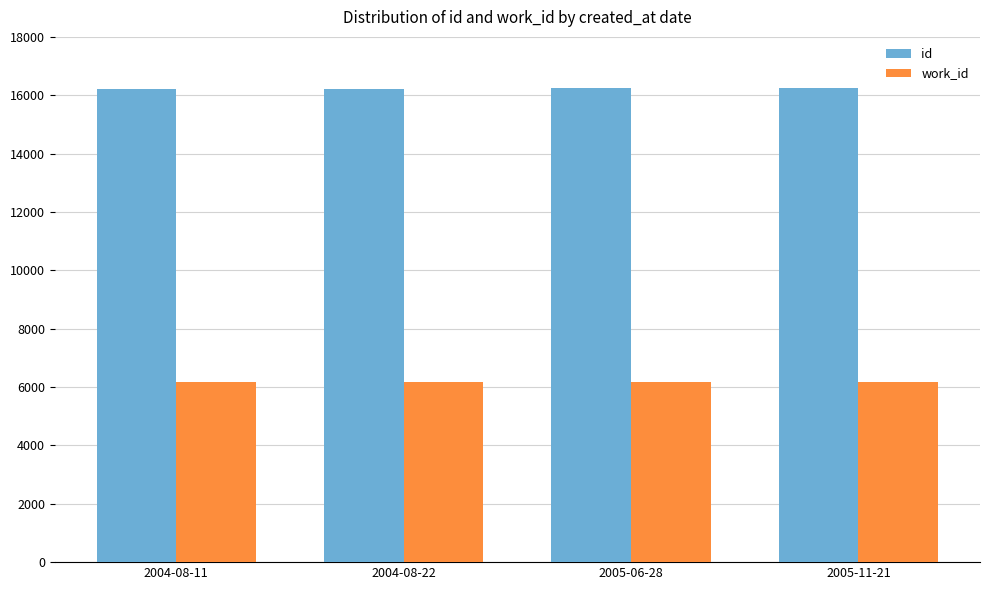

How many bars are there in each group?

2